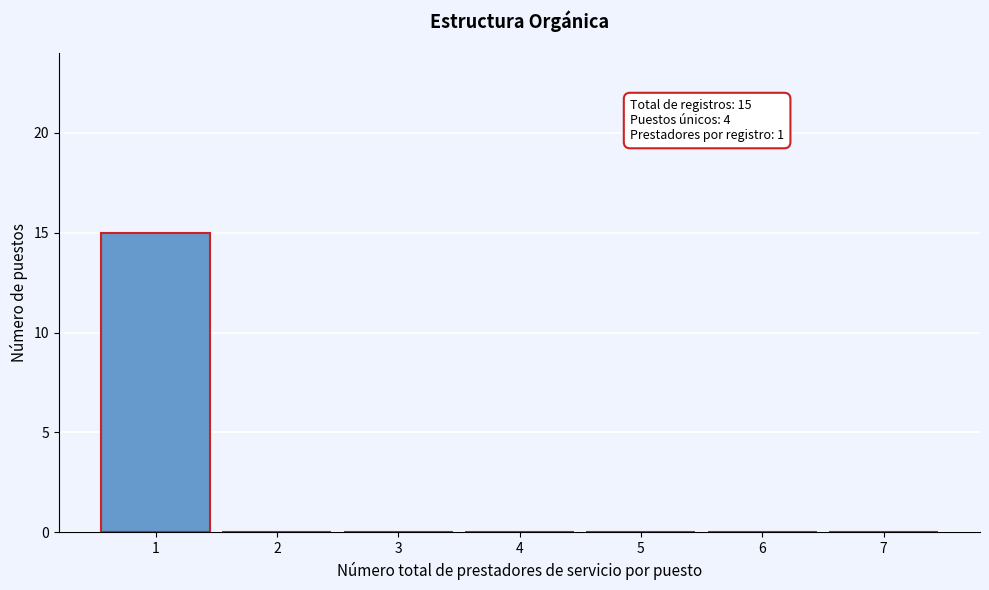

Reading right to left, extract all data points from this chart.

7=0	6=0	5=0	4=0	3=0	2=0	1=15